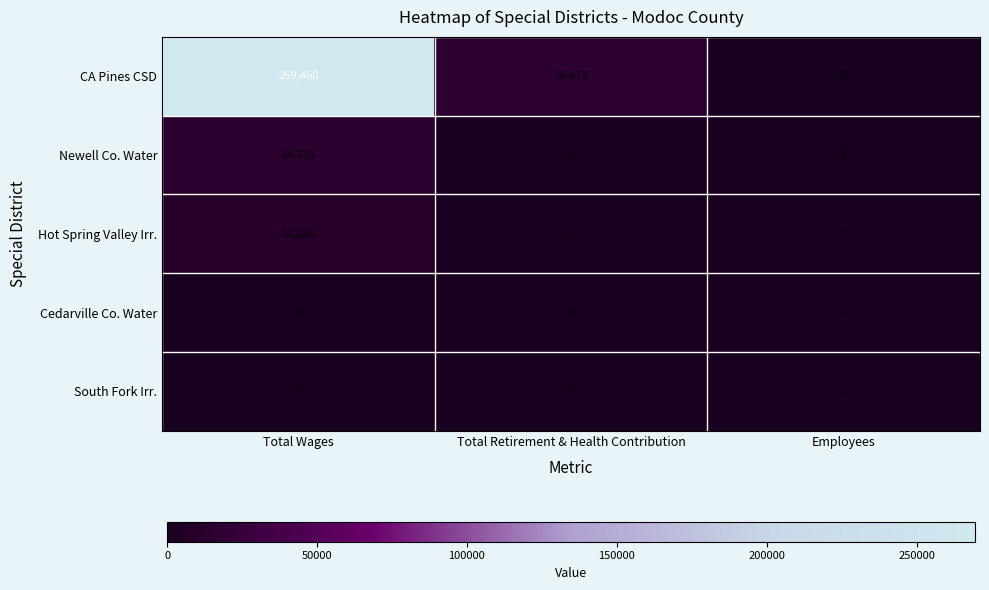

Which category has the highest value across all series?

Total Wages